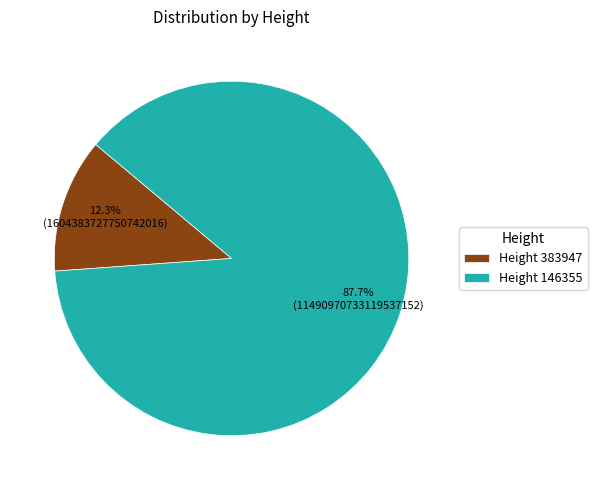

How many slices are in this pie chart?

2